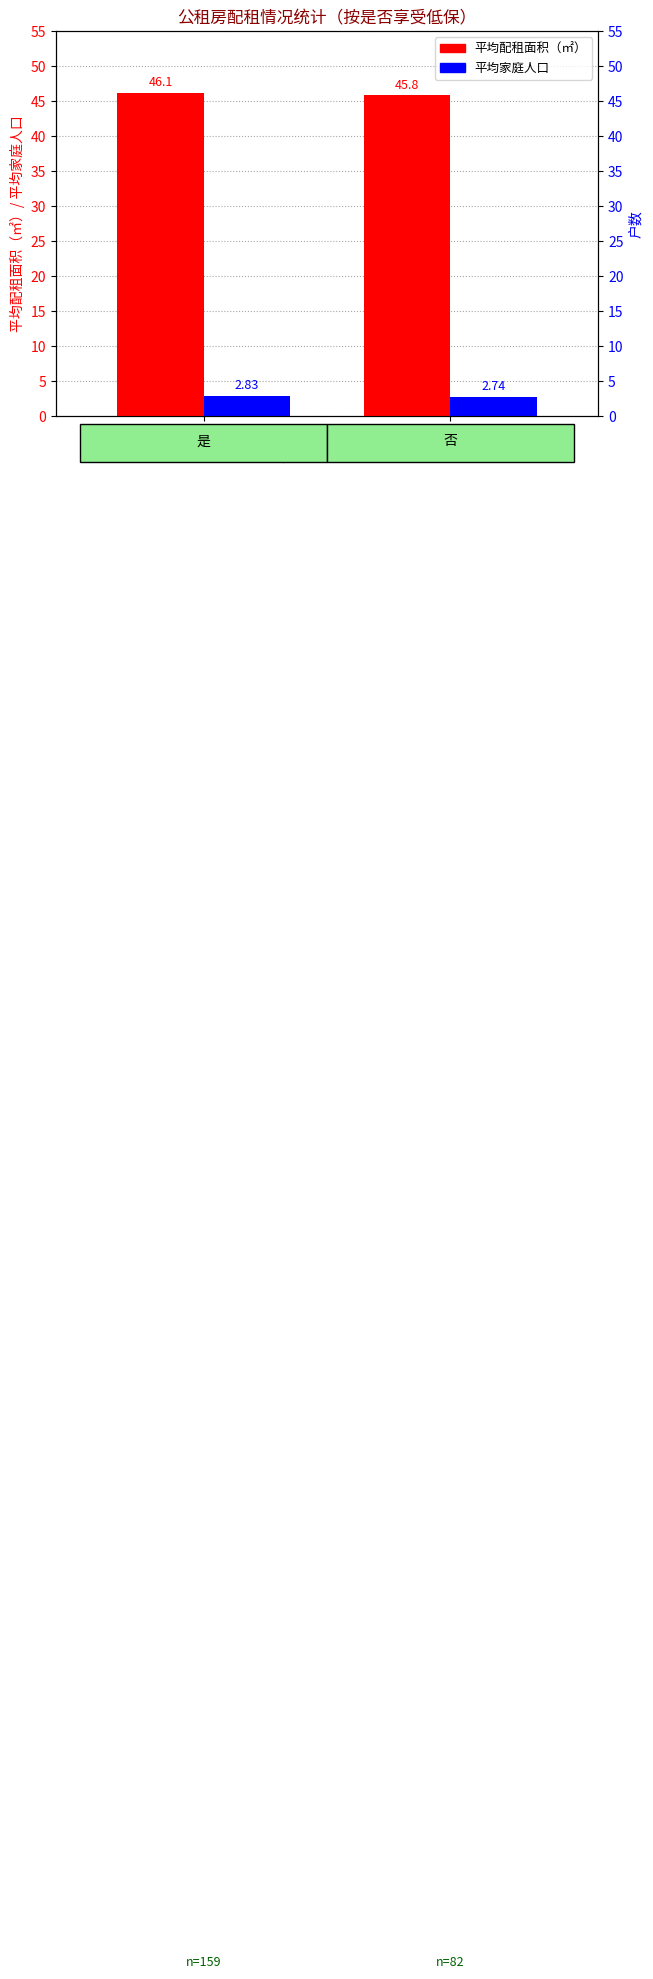

Which series has the largest range (max minus min)?

平均配租面积（㎡）